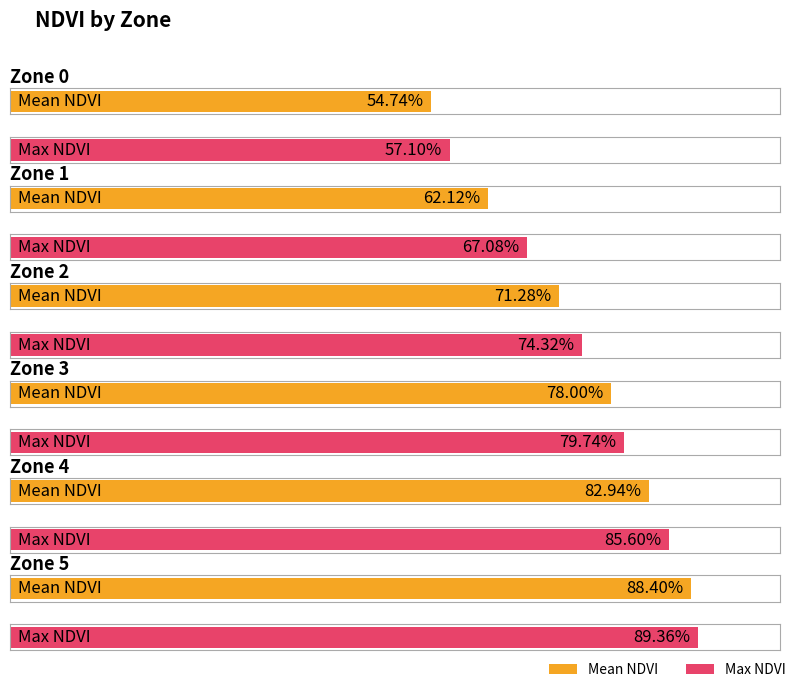

At which label does Mean NDVI reach its peak?

Zone 5